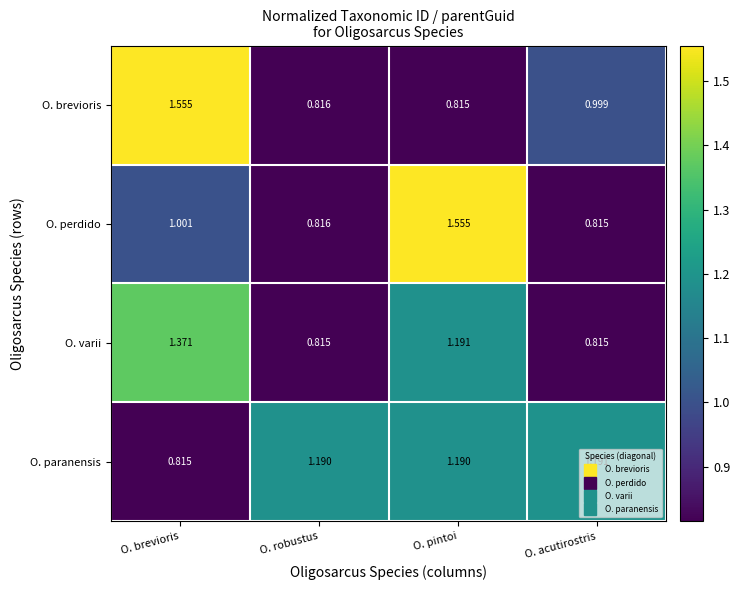

Which series has the largest total across all categories?

O. paranensis